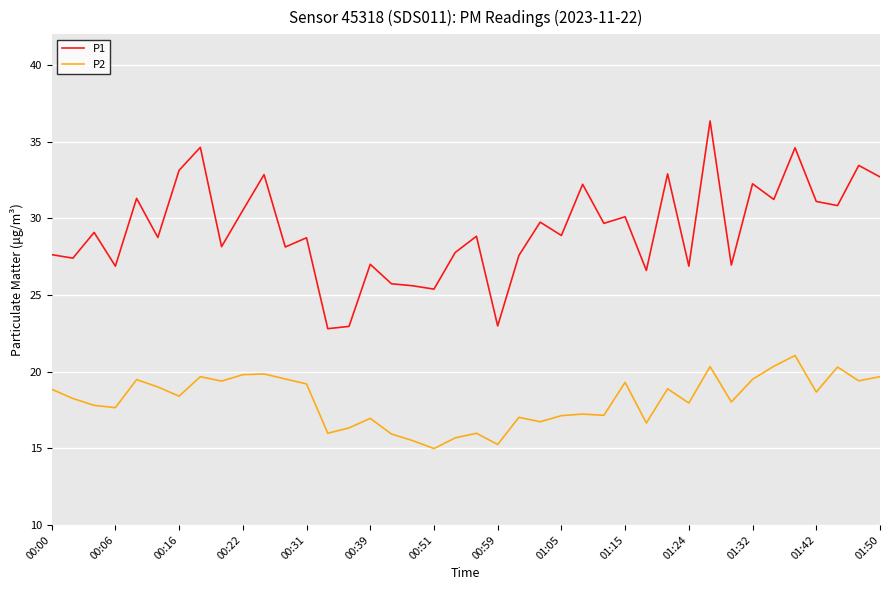

List the series in order of their peak value, lowest first.

P2, P1